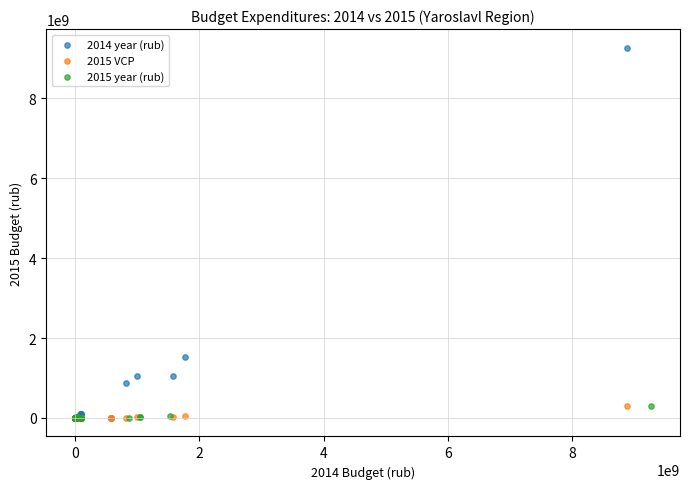

Which series has the widest spread of Y values?

2014 year (rub)